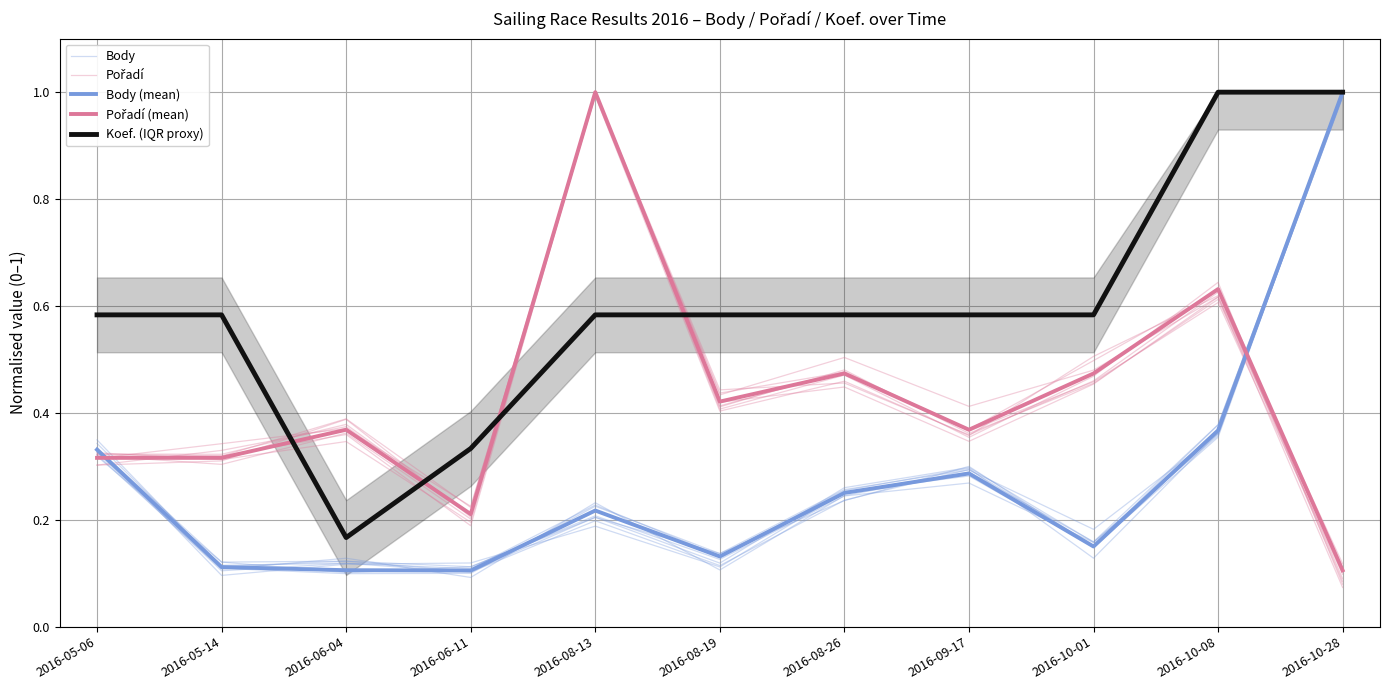

List the series in order of their peak value, lowest first.

Pořadí, Body, Body (mean), Pořadí (mean), Koef. (IQR proxy)